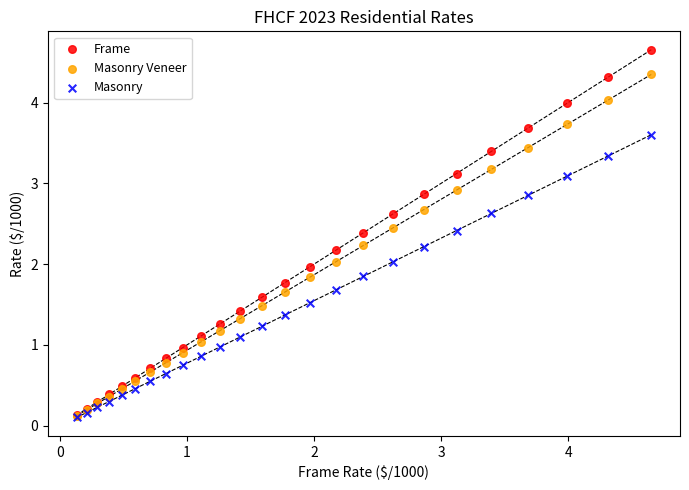

Which series has the widest spread of Y values?

Frame